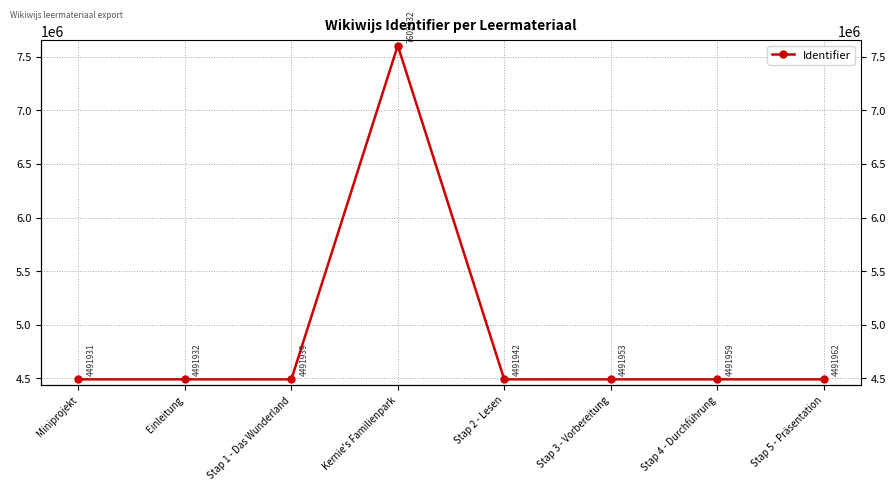

List the labels in order of value, smallest first.

Miniprojekt, Einleitung, Stap 1 - Das Wunderland, Stap 2 - Lesen, Stap 3 - Vorbereitung, Stap 4 - Durchführung, Stap 5 - Präsentation, Kernie's Familienpark